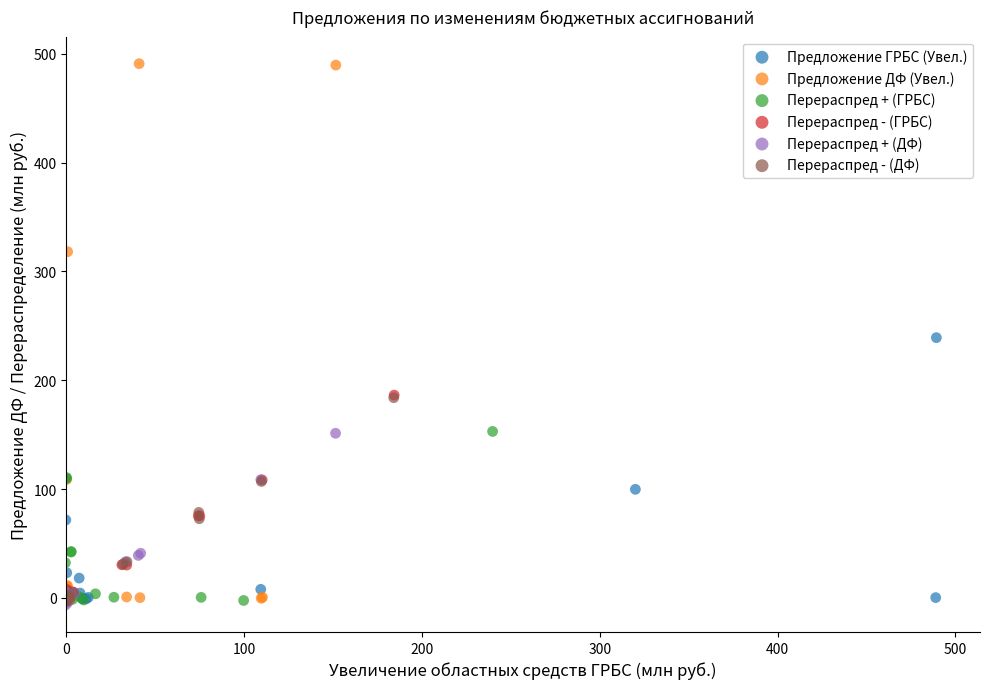

Which series has the widest spread of Y values?

Предложение ДФ (Увел.)